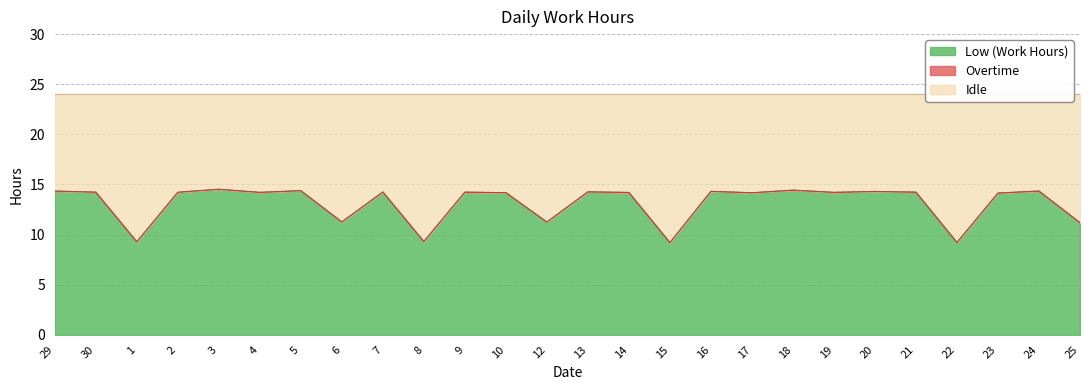

Which has a higher value, 4 or 22?

4